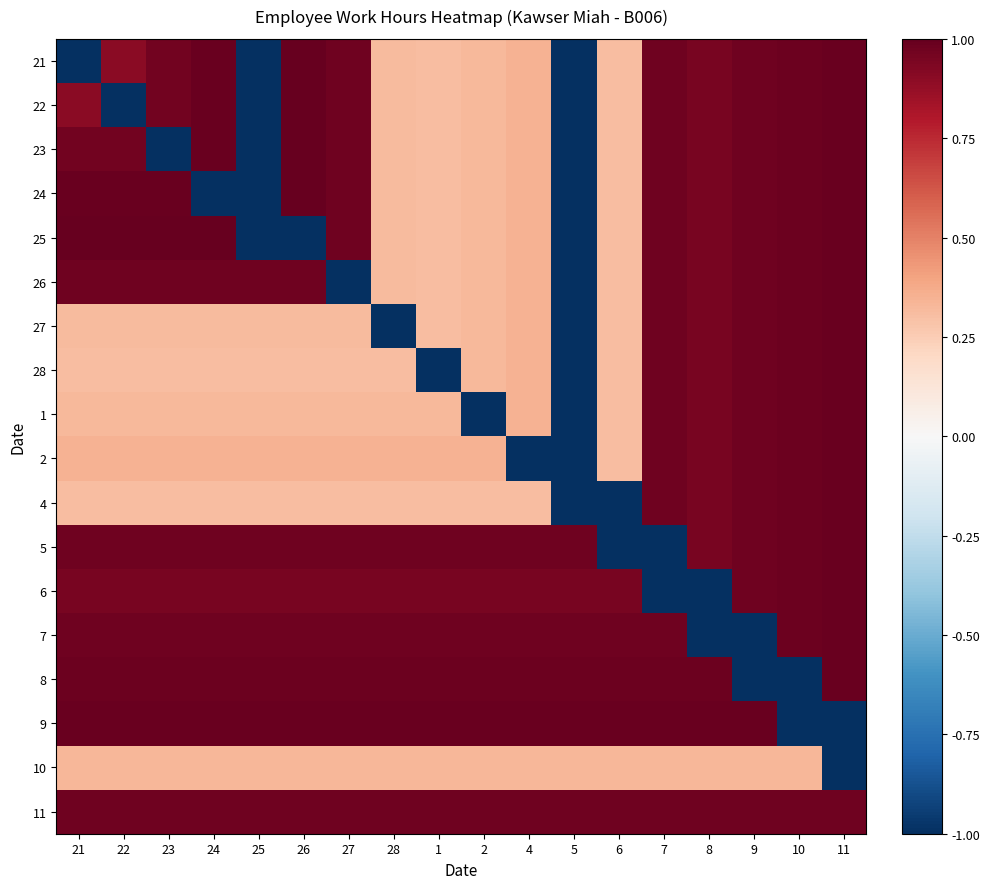

Reading left to right, transcribe all the data shown in this chart.

21: 21=-1.0	22=0.9	23=1.0	24=1.0	25=-1.0	26=1.0	27=1.0	28=0.3	1=0.3	2=0.3	4=0.3	5=-1.0	6=0.3	7=1.0	8=0.9	9=1.0	10=1.0	11=1.0
22: 21=0.9	22=-1.0	23=1.0	24=1.0	25=-1.0	26=1.0	27=1.0	28=0.3	1=0.3	2=0.3	4=0.3	5=-1.0	6=0.3	7=1.0	8=0.9	9=1.0	10=1.0	11=1.0
23: 21=1.0	22=1.0	23=-1.0	24=1.0	25=-1.0	26=1.0	27=1.0	28=0.3	1=0.3	2=0.3	4=0.3	5=-1.0	6=0.3	7=1.0	8=0.9	9=1.0	10=1.0	11=1.0
24: 21=1.0	22=1.0	23=1.0	24=-1.0	25=-1.0	26=1.0	27=1.0	28=0.3	1=0.3	2=0.3	4=0.3	5=-1.0	6=0.3	7=1.0	8=0.9	9=1.0	10=1.0	11=1.0
25: 21=1.0	22=1.0	23=1.0	24=1.0	25=-1.0	26=-1.0	27=1.0	28=0.3	1=0.3	2=0.3	4=0.3	5=-1.0	6=0.3	7=1.0	8=0.9	9=1.0	10=1.0	11=1.0
26: 21=1.0	22=1.0	23=1.0	24=1.0	25=1.0	26=1.0	27=-1.0	28=0.3	1=0.3	2=0.3	4=0.3	5=-1.0	6=0.3	7=1.0	8=0.9	9=1.0	10=1.0	11=1.0
27: 21=0.3	22=0.3	23=0.3	24=0.3	25=0.3	26=0.3	27=0.3	28=-1.0	1=0.3	2=0.3	4=0.3	5=-1.0	6=0.3	7=1.0	8=0.9	9=1.0	10=1.0	11=1.0
28: 21=0.3	22=0.3	23=0.3	24=0.3	25=0.3	26=0.3	27=0.3	28=0.3	1=-1.0	2=0.3	4=0.3	5=-1.0	6=0.3	7=1.0	8=0.9	9=1.0	10=1.0	11=1.0
1: 21=0.3	22=0.3	23=0.3	24=0.3	25=0.3	26=0.3	27=0.3	28=0.3	1=0.3	2=-1.0	4=0.3	5=-1.0	6=0.3	7=1.0	8=0.9	9=1.0	10=1.0	11=1.0
2: 21=0.3	22=0.3	23=0.3	24=0.3	25=0.3	26=0.3	27=0.3	28=0.3	1=0.3	2=0.3	4=-1.0	5=-1.0	6=0.3	7=1.0	8=0.9	9=1.0	10=1.0	11=1.0
4: 21=0.3	22=0.3	23=0.3	24=0.3	25=0.3	26=0.3	27=0.3	28=0.3	1=0.3	2=0.3	4=0.3	5=-1.0	6=-1.0	7=1.0	8=0.9	9=1.0	10=1.0	11=1.0
5: 21=1.0	22=1.0	23=1.0	24=1.0	25=1.0	26=1.0	27=1.0	28=1.0	1=1.0	2=1.0	4=1.0	5=1.0	6=-1.0	7=-1.0	8=0.9	9=1.0	10=1.0	11=1.0
6: 21=0.9	22=0.9	23=0.9	24=0.9	25=0.9	26=0.9	27=0.9	28=0.9	1=0.9	2=0.9	4=0.9	5=0.9	6=0.9	7=-1.0	8=-1.0	9=1.0	10=1.0	11=1.0
7: 21=1.0	22=1.0	23=1.0	24=1.0	25=1.0	26=1.0	27=1.0	28=1.0	1=1.0	2=1.0	4=1.0	5=1.0	6=1.0	7=1.0	8=-1.0	9=-1.0	10=1.0	11=1.0
8: 21=1.0	22=1.0	23=1.0	24=1.0	25=1.0	26=1.0	27=1.0	28=1.0	1=1.0	2=1.0	4=1.0	5=1.0	6=1.0	7=1.0	8=1.0	9=-1.0	10=-1.0	11=1.0
9: 21=1.0	22=1.0	23=1.0	24=1.0	25=1.0	26=1.0	27=1.0	28=1.0	1=1.0	2=1.0	4=1.0	5=1.0	6=1.0	7=1.0	8=1.0	9=1.0	10=-1.0	11=-1.0
10: 21=0.3	22=0.3	23=0.3	24=0.3	25=0.3	26=0.3	27=0.3	28=0.3	1=0.3	2=0.3	4=0.3	5=0.3	6=0.3	7=0.3	8=0.3	9=0.3	10=0.3	11=-1.0
11: 21=1.0	22=1.0	23=1.0	24=1.0	25=1.0	26=1.0	27=1.0	28=1.0	1=1.0	2=1.0	4=1.0	5=1.0	6=1.0	7=1.0	8=1.0	9=1.0	10=1.0	11=1.0